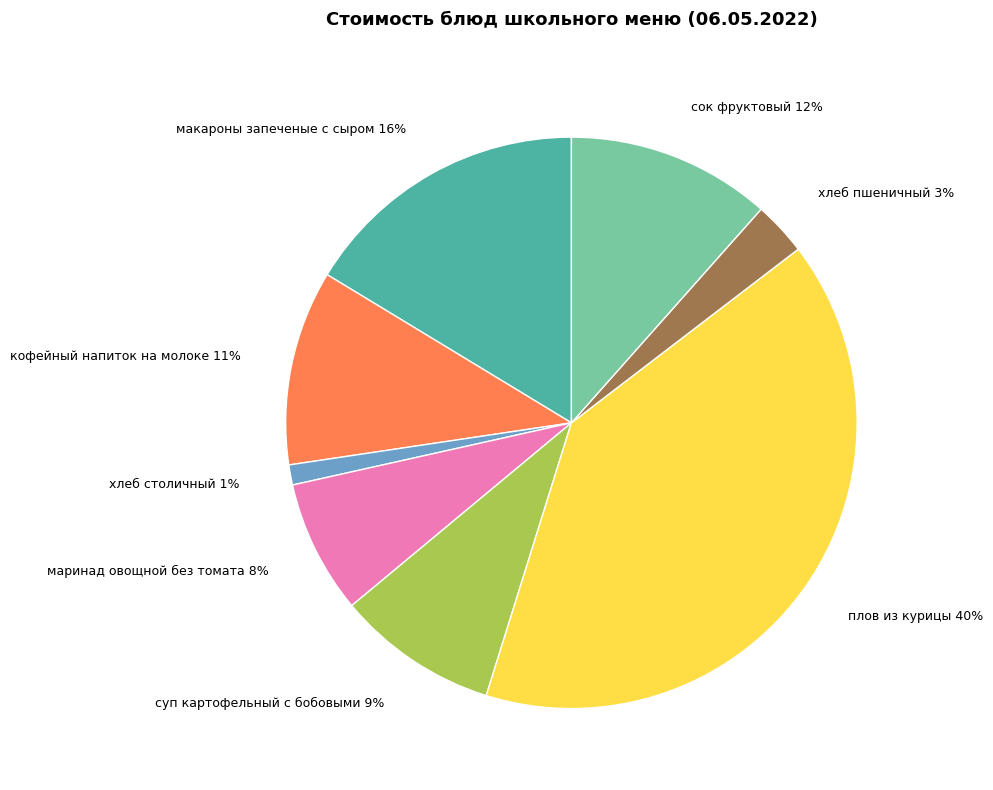

To the nearest percent, what is the difference between the макароны запеченые с сыром and суп картофельный с бобовыми slice percentages?

7%